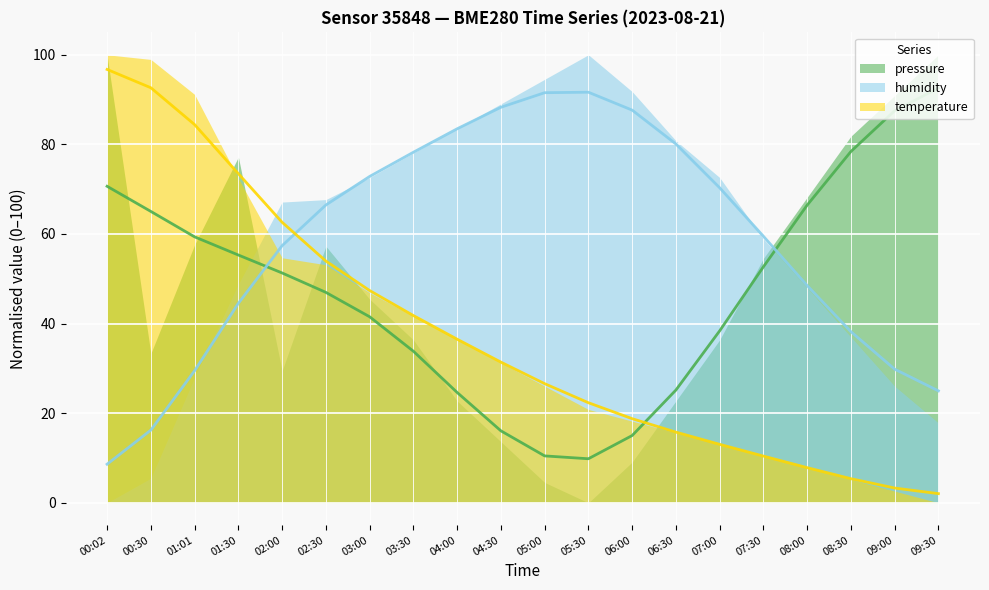

Count the number of categories in the chart.

20